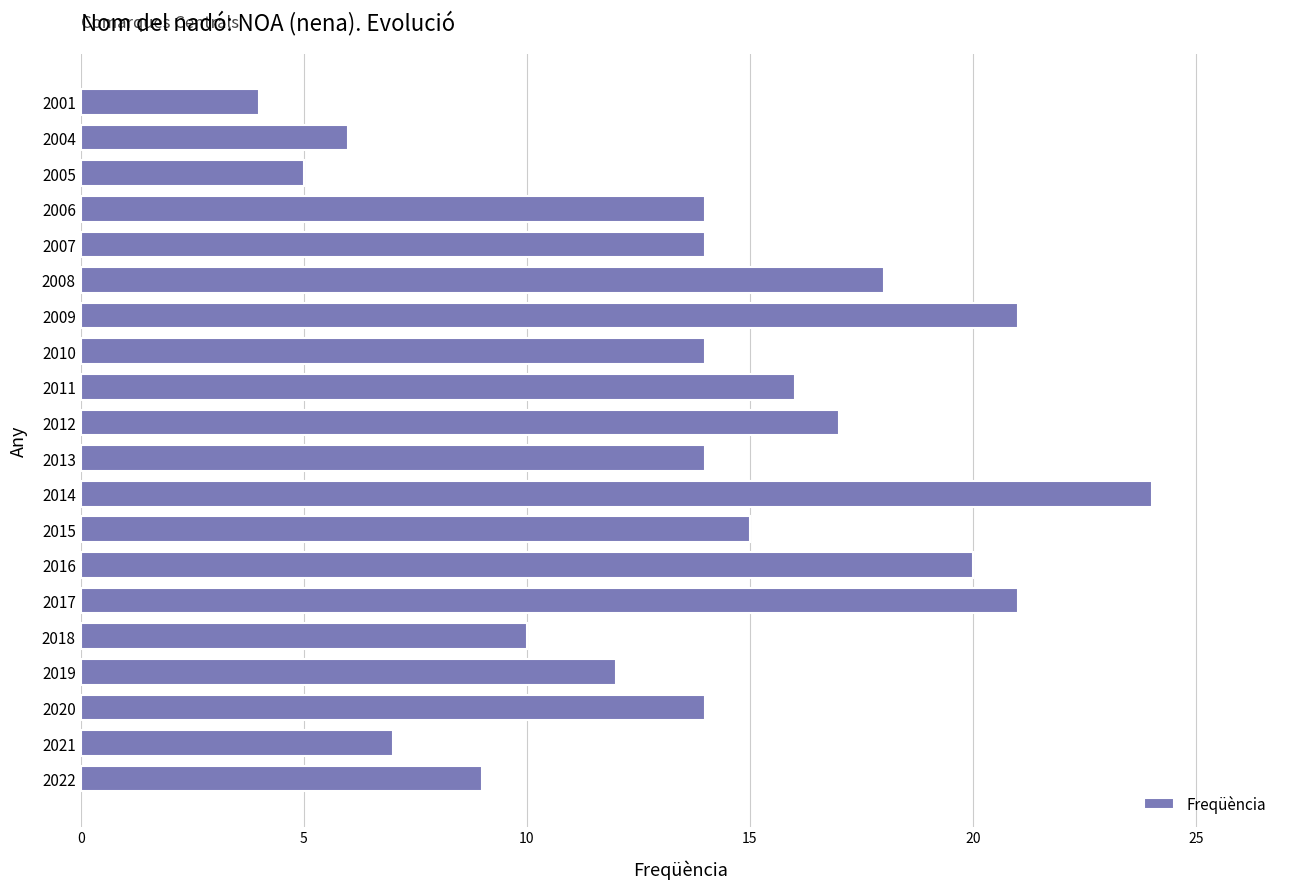

Reading bottom to top, extract all data points from this chart.

2022=9	2021=7	2020=14	2019=12	2018=10	2017=21	2016=20	2015=15	2014=24	2013=14	2012=17	2011=16	2010=14	2009=21	2008=18	2007=14	2006=14	2005=5	2004=6	2001=4